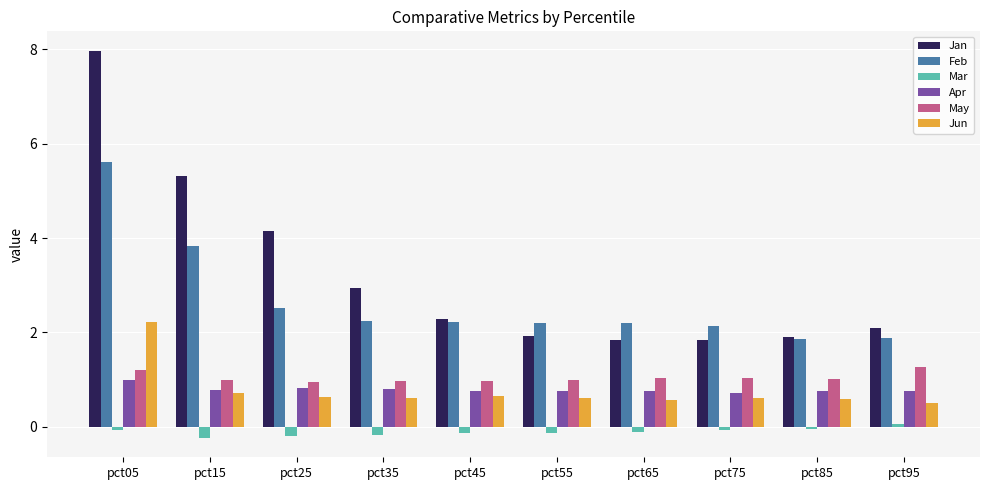

Between pct25 and pct35, which series saw the biggest shift?

Jan